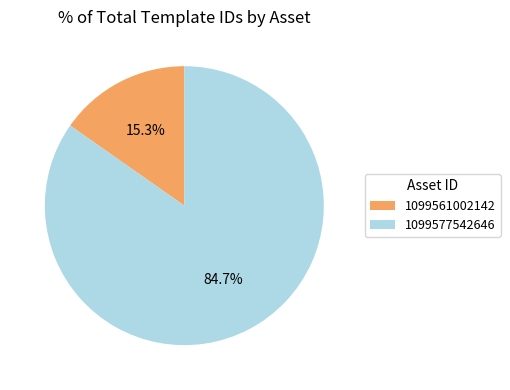

What percentage is the 1099577542646 slice, to the nearest percent?

85%